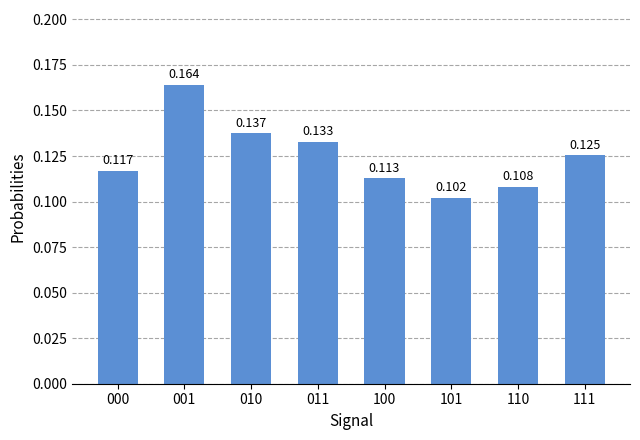

How many series are shown in this chart?

1